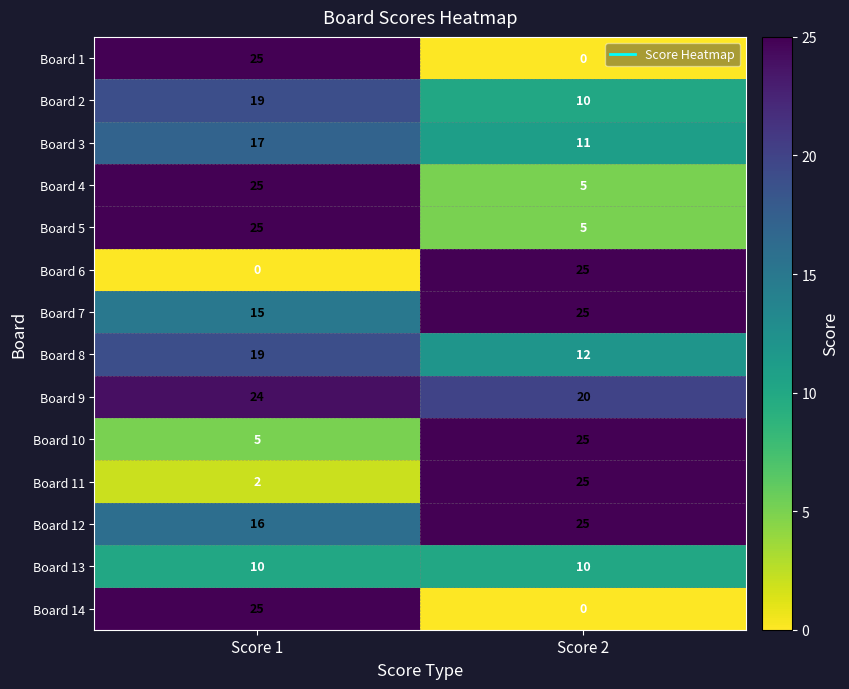

What is the spread (max minus min) of values at Score 1?

25